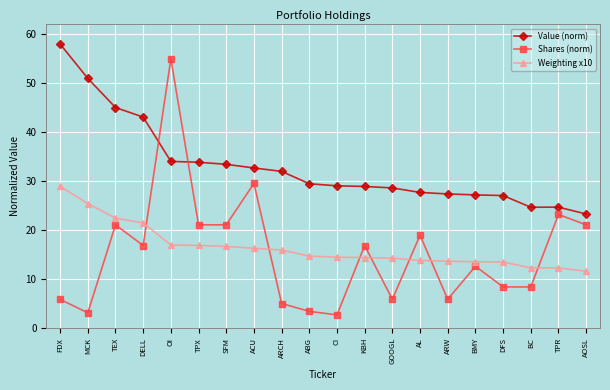

Rank the series by their maximum value, from lowest to highest.

Weighting x10, Shares (norm), Value (norm)